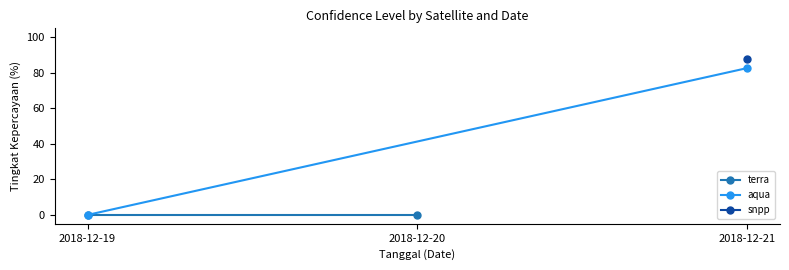

Rank the categories by terra value from highest to lowest.

2018-12-19, 2018-12-20